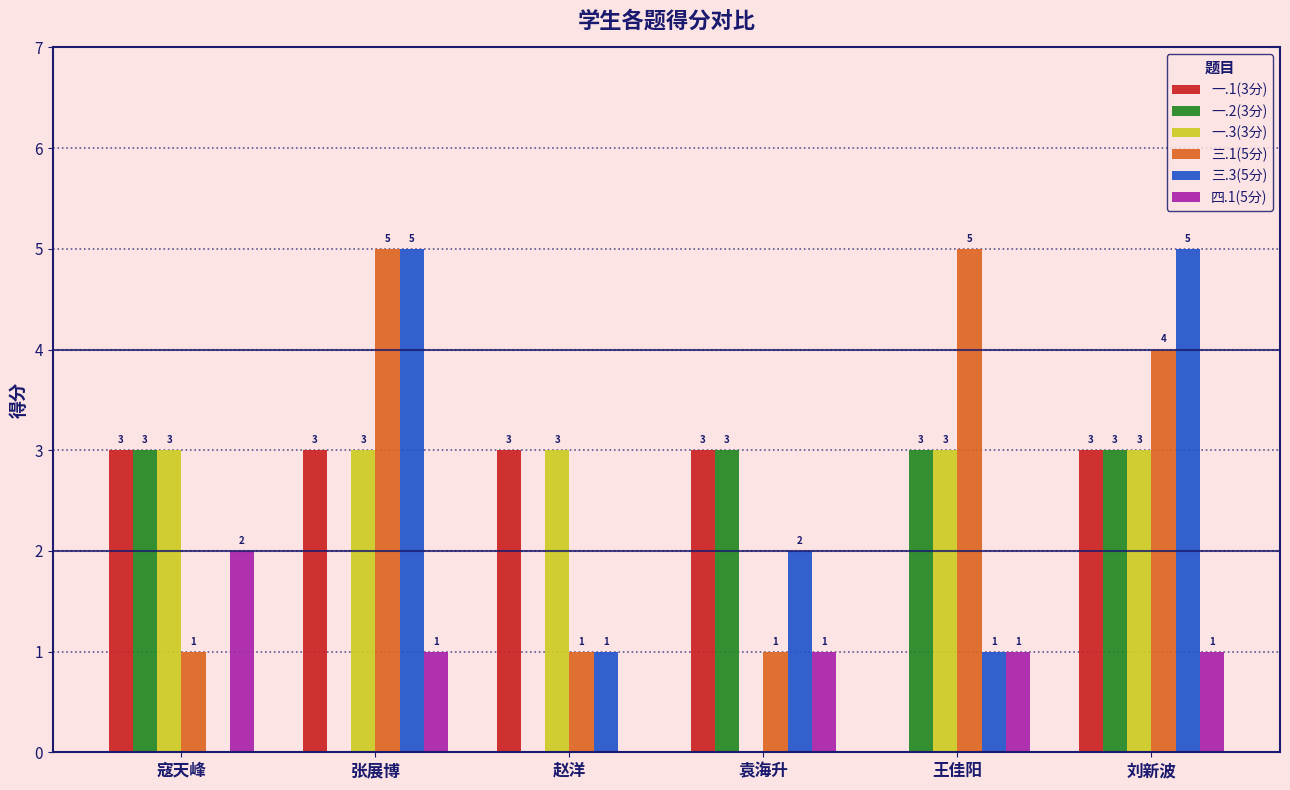

What is the maximum value shown in the chart?

5